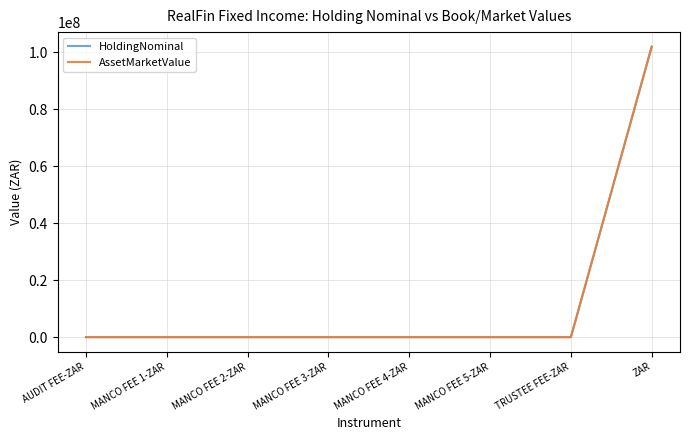

In HoldingNominal, how many points are higher than both neighbors (excluding endpoints)?

2